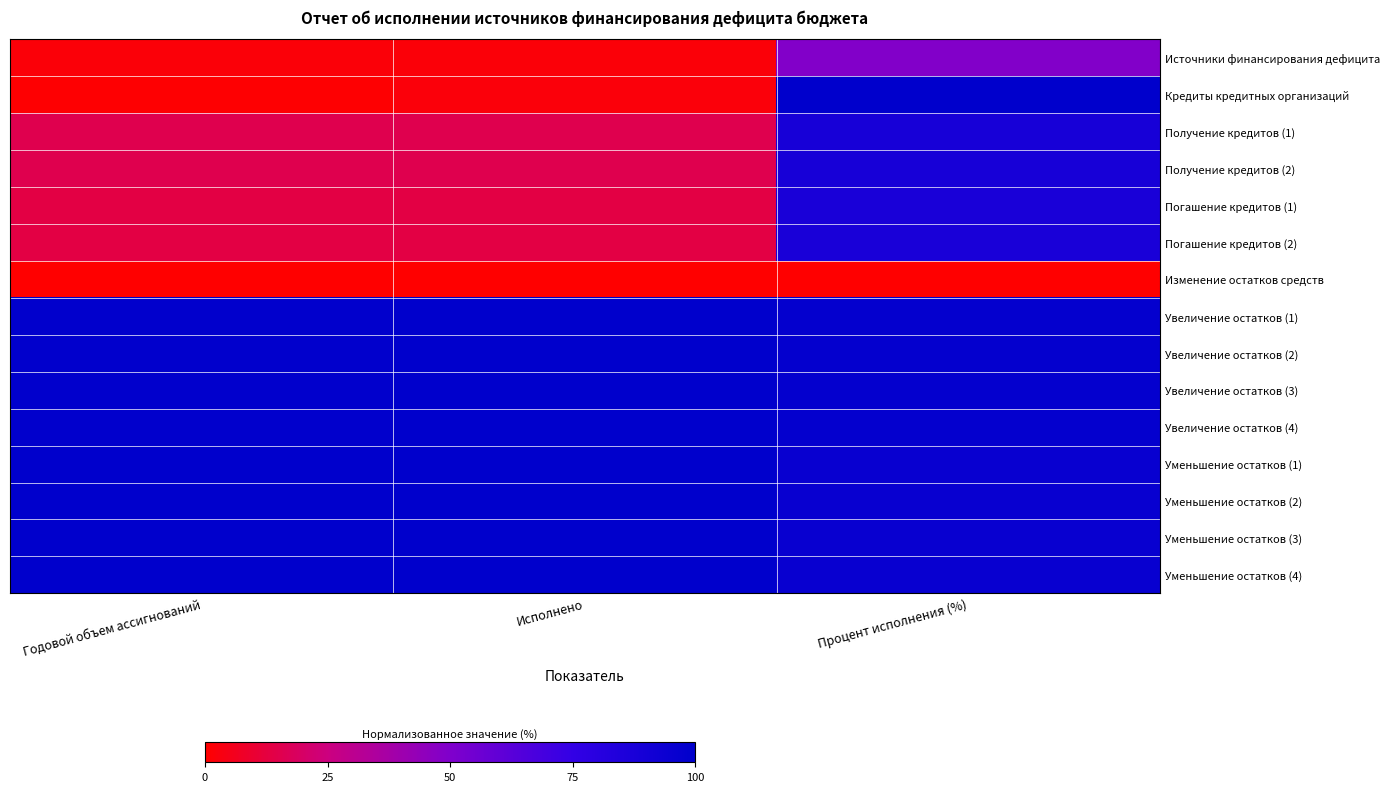

Reading right to left, transcribe all the data shown in this chart.

Источники финансирования дефицита: Процент исполнения (%)=0.5	Исполнено=0.0	Годовой объем ассигнований=0.0
Кредиты кредитных организаций: Процент исполнения (%)=1.0	Исполнено=0.0	Годовой объем ассигнований=0.0
Получение кредитов (1): Процент исполнения (%)=0.9	Исполнено=0.2	Годовой объем ассигнований=0.2
Получение кредитов (2): Процент исполнения (%)=0.9	Исполнено=0.2	Годовой объем ассигнований=0.2
Погашение кредитов (1): Процент исполнения (%)=0.9	Исполнено=0.1	Годовой объем ассигнований=0.1
Погашение кредитов (2): Процент исполнения (%)=0.9	Исполнено=0.1	Годовой объем ассигнований=0.1
Изменение остатков средств: Процент исполнения (%)=0.0	Исполнено=0.0	Годовой объем ассигнований=0.0
Увеличение остатков (1): Процент исполнения (%)=1.0	Исполнено=1.0	Годовой объем ассигнований=1.0
Увеличение остатков (2): Процент исполнения (%)=1.0	Исполнено=1.0	Годовой объем ассигнований=1.0
Увеличение остатков (3): Процент исполнения (%)=1.0	Исполнено=1.0	Годовой объем ассигнований=1.0
Увеличение остатков (4): Процент исполнения (%)=1.0	Исполнено=1.0	Годовой объем ассигнований=1.0
Уменьшение остатков (1): Процент исполнения (%)=1.0	Исполнено=1.0	Годовой объем ассигнований=1.0
Уменьшение остатков (2): Процент исполнения (%)=1.0	Исполнено=1.0	Годовой объем ассигнований=1.0
Уменьшение остатков (3): Процент исполнения (%)=1.0	Исполнено=1.0	Годовой объем ассигнований=1.0
Уменьшение остатков (4): Процент исполнения (%)=1.0	Исполнено=1.0	Годовой объем ассигнований=1.0